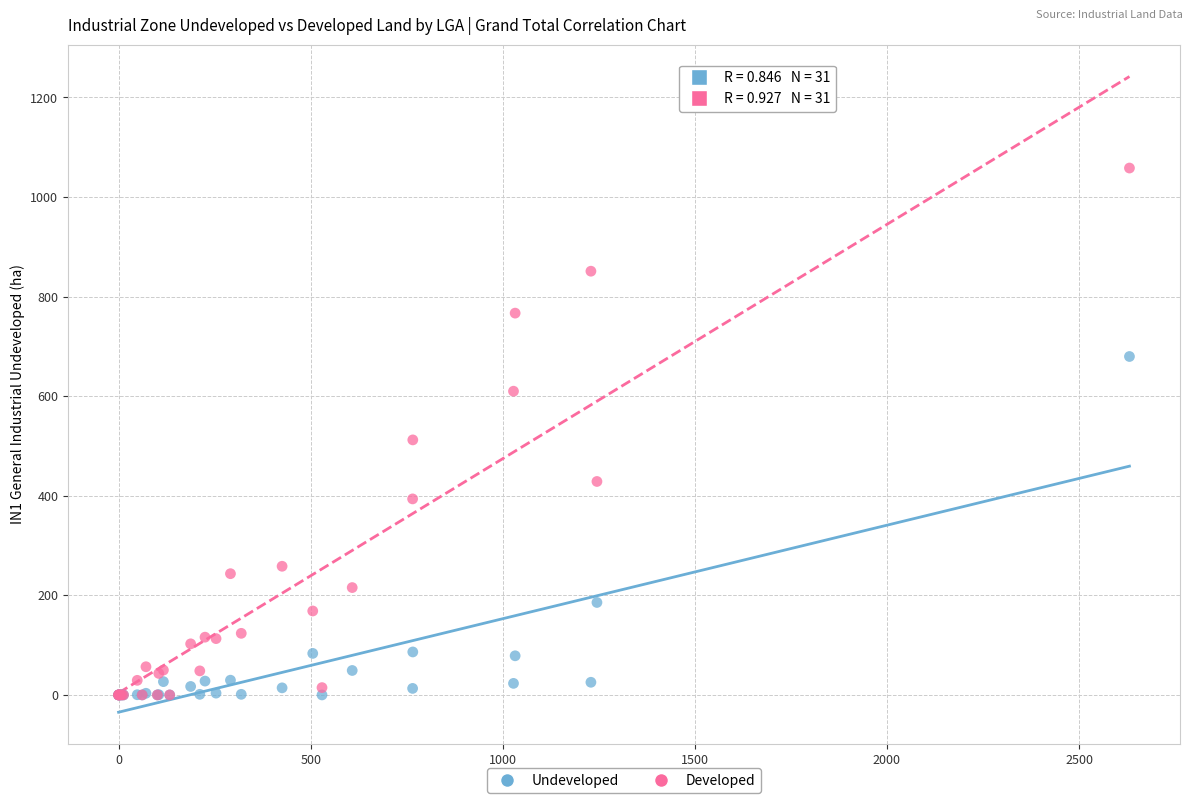

Across all series, what Y value is closest to 529?

512.2